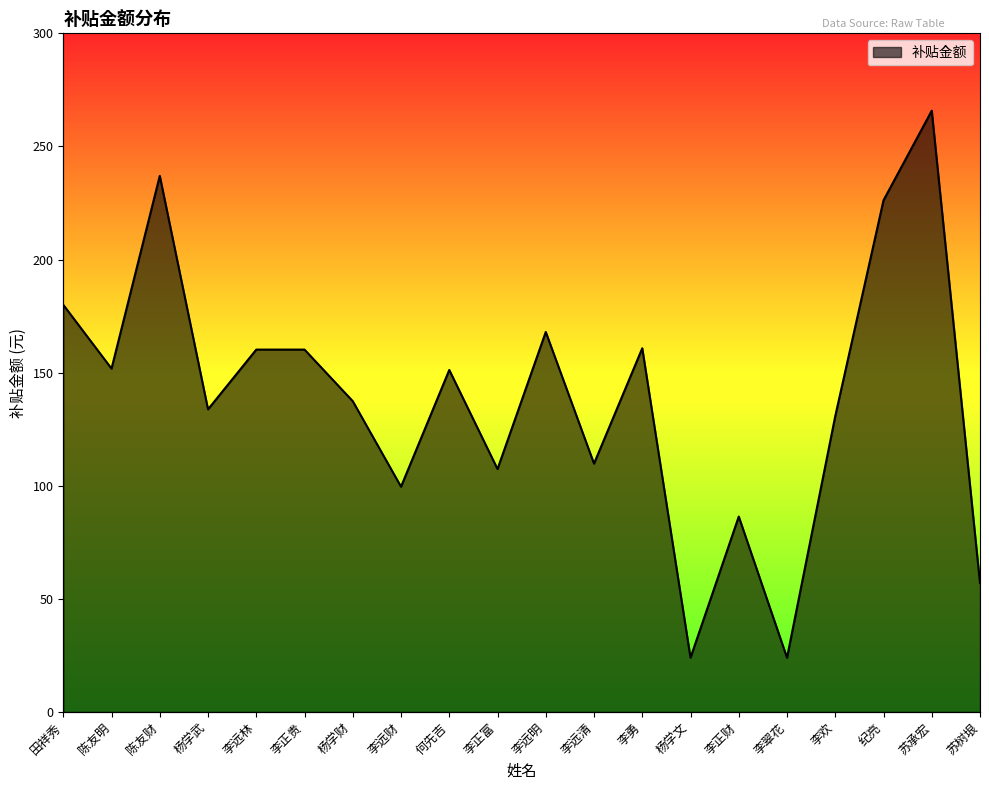

Reading left to right, transcribe all the data shown in this chart.

180.0	151.8	237.0	133.8	160.2	160.2	137.4	99.6	151.2	107.4	168.0	109.8	160.8	24.0	86.4	24.0	130.8	226.2	265.8	57.0